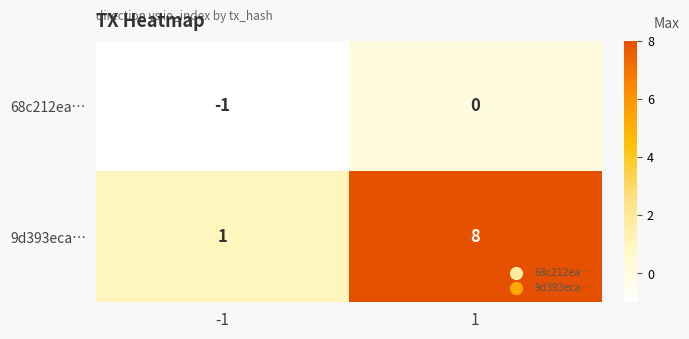

What is the difference between the 9d393eca… values at -1 and 1?

7